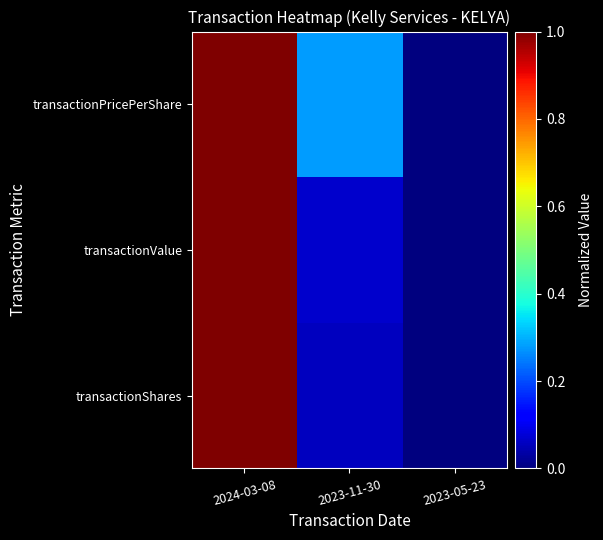

Reading left to right, list all the values displayed in this chart.

transactionShares: 2024-03-08=1.0	2023-11-30=0.1	2023-05-23=0.0
transactionValue: 2024-03-08=1.0	2023-11-30=0.1	2023-05-23=0.0
transactionPricePerShare: 2024-03-08=1.0	2023-11-30=0.3	2023-05-23=0.0